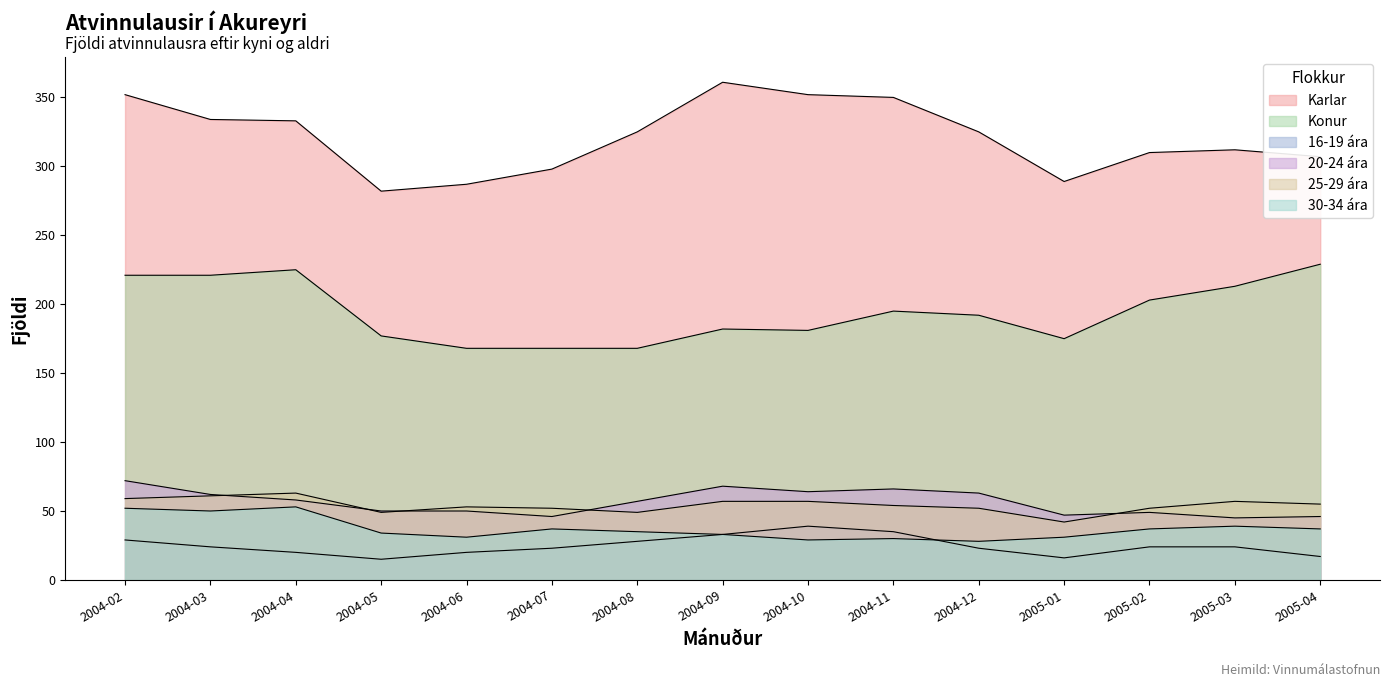

True or false: Karlar has a value of 334 at 2004-03.

True